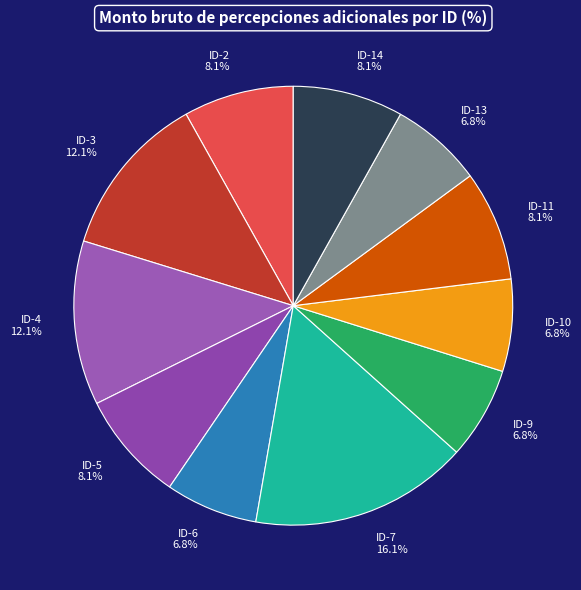

To the nearest percent, what is the average slice percentage?

9%